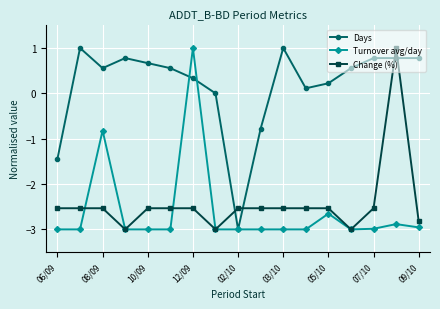

Which series ends up on top after the final intersection of Days and Change (%)?

Days